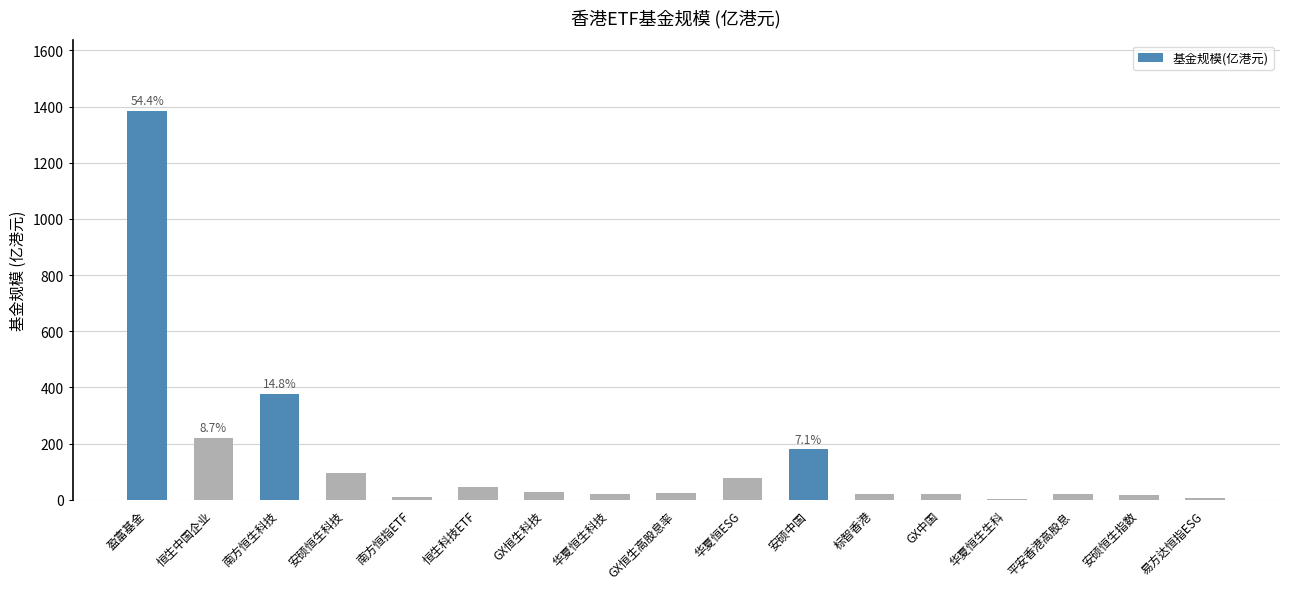

What is the sum of all values?

2549.3